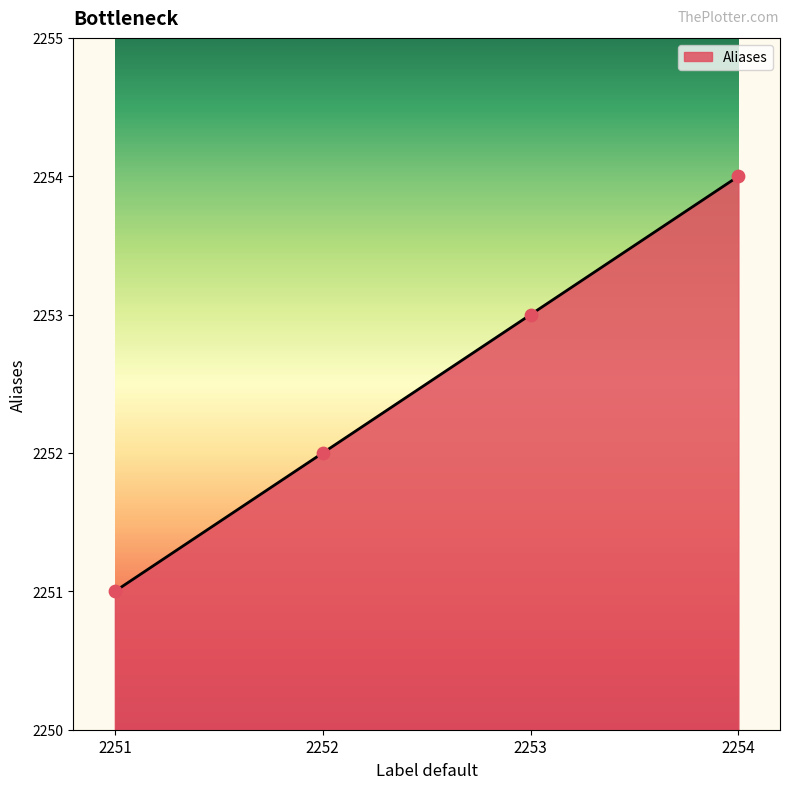

What is the ratio of the value at 2254 to the value at 2253?

1.0